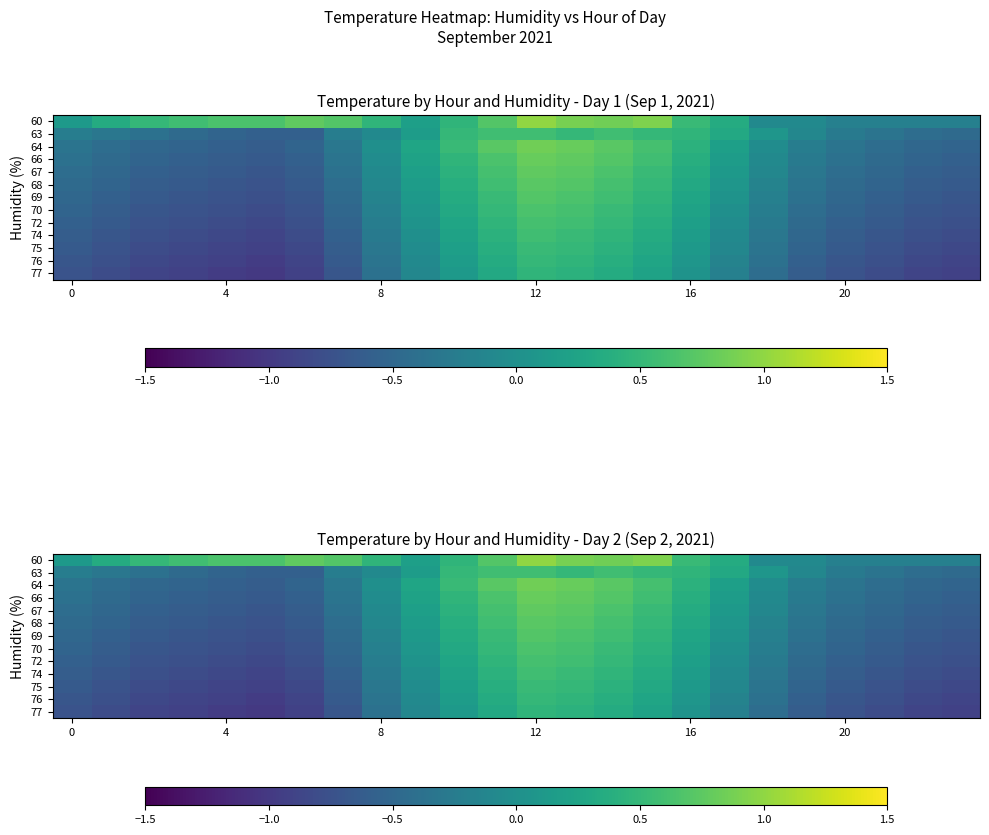

The value of 67 at 16 is 0.2. True or false?

False